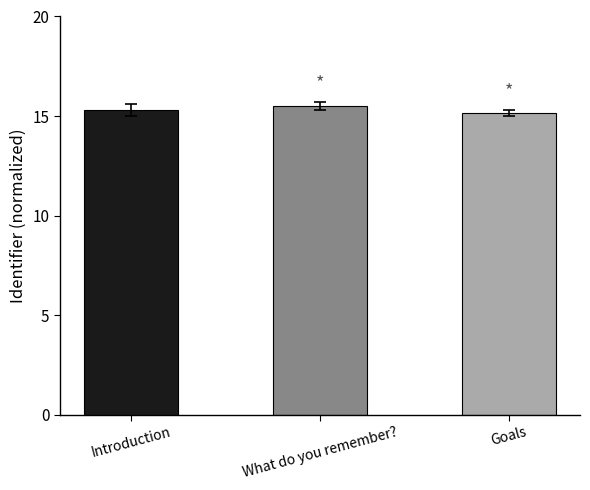

Approximately how many times larger is the value at Goals compared to Introduction?

1.0